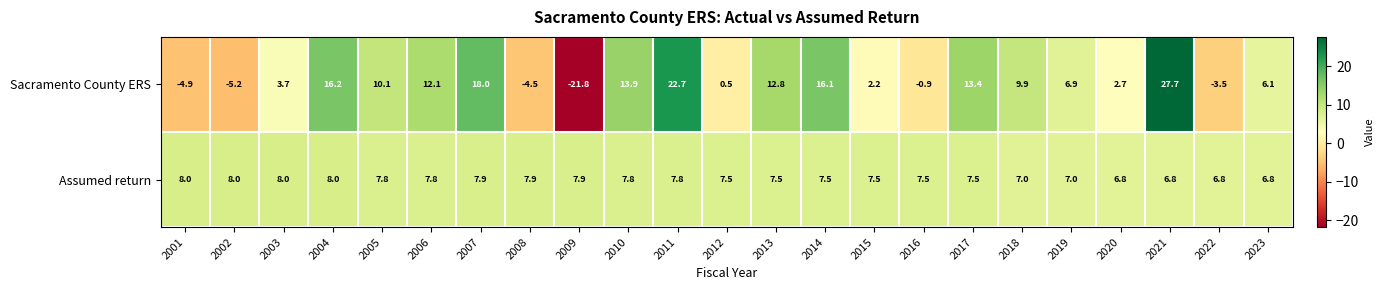

How many positive values does the Sacramento County ERS series have?

17